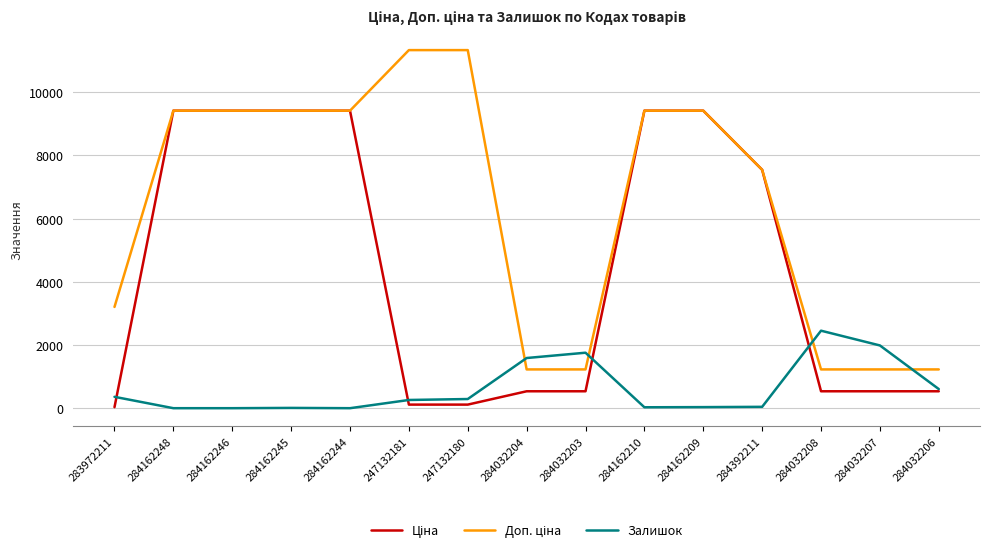

What is the maximum value shown in the chart?

11334.0